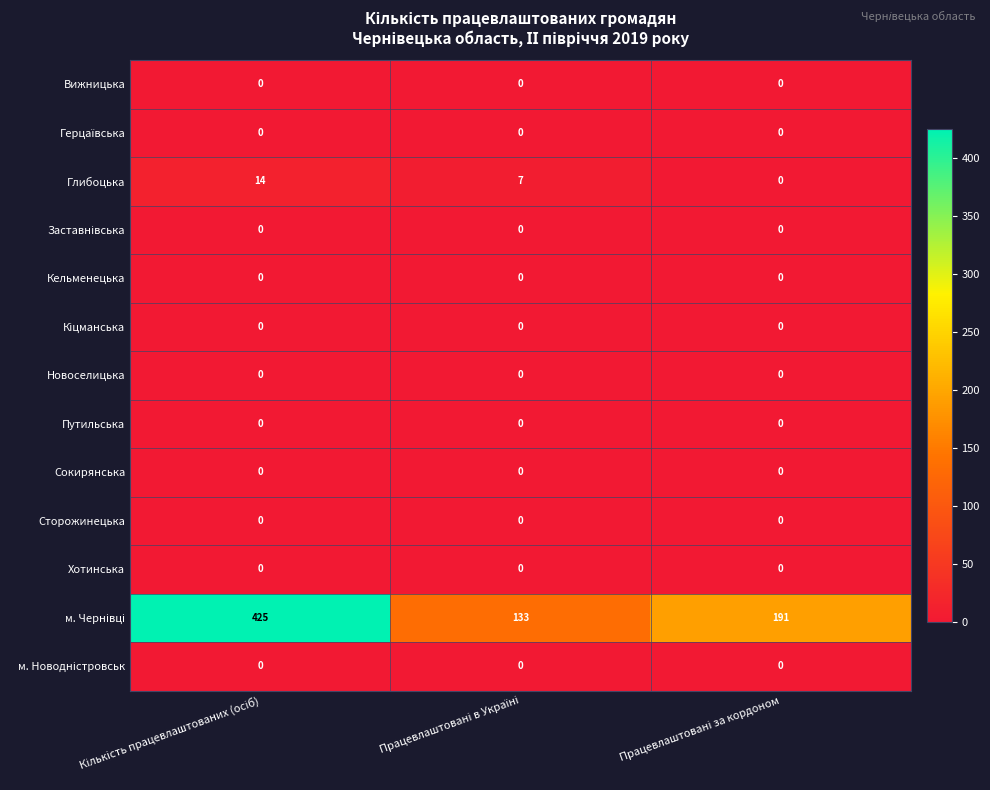

How many categories are shown in the chart?

3